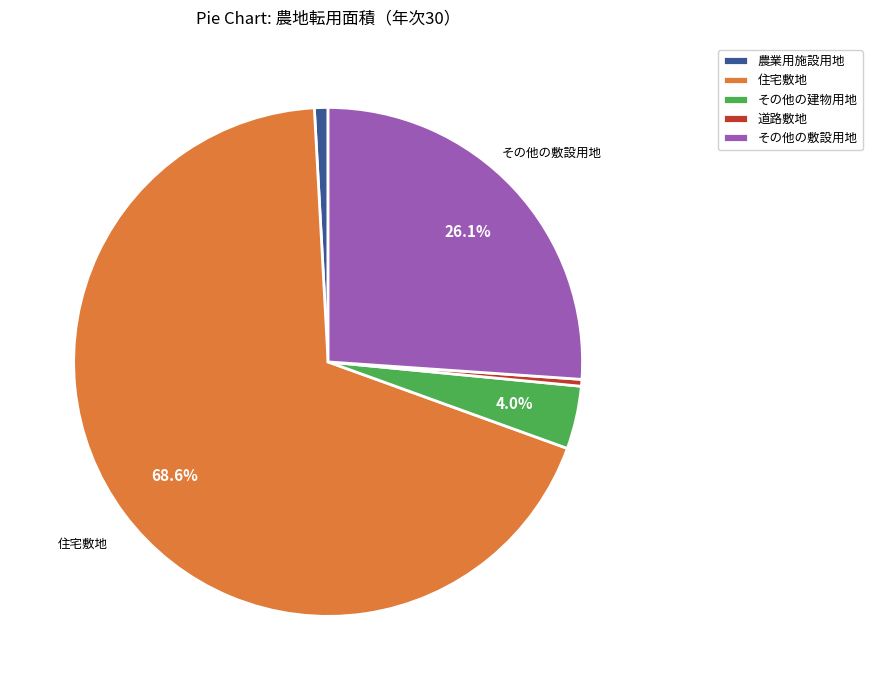

How many slices are in this pie chart?

5